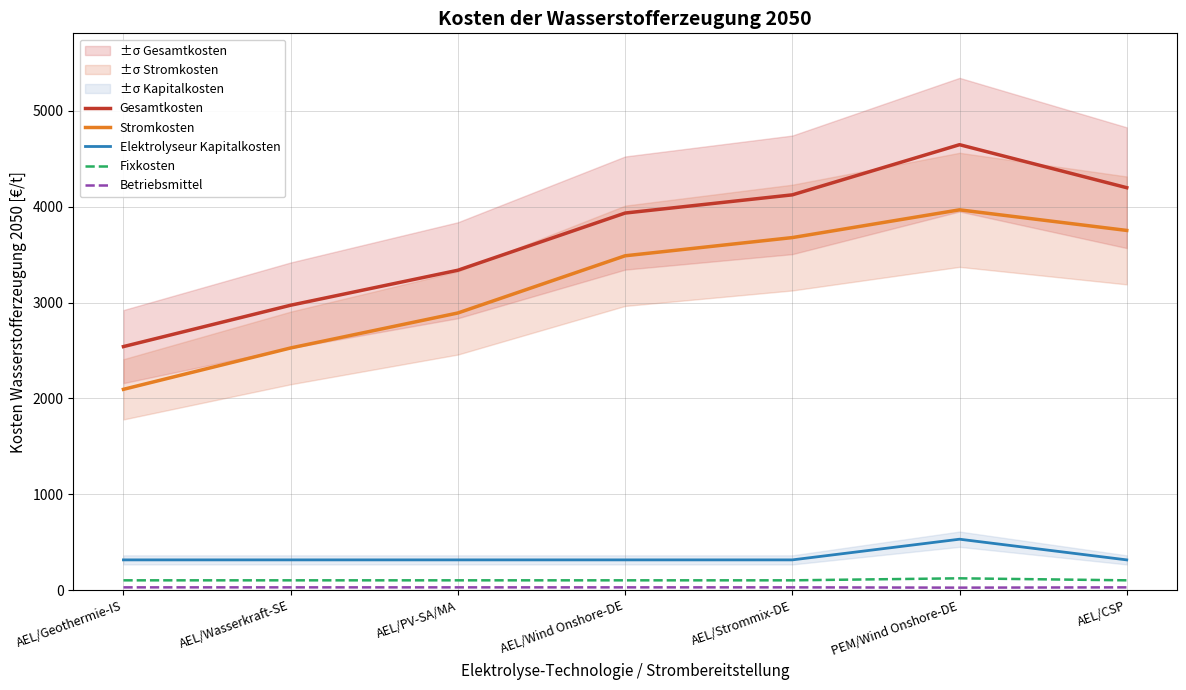

The value of Stromkosten at AEL/Geothermie-IS is 2838.4. True or false?

False